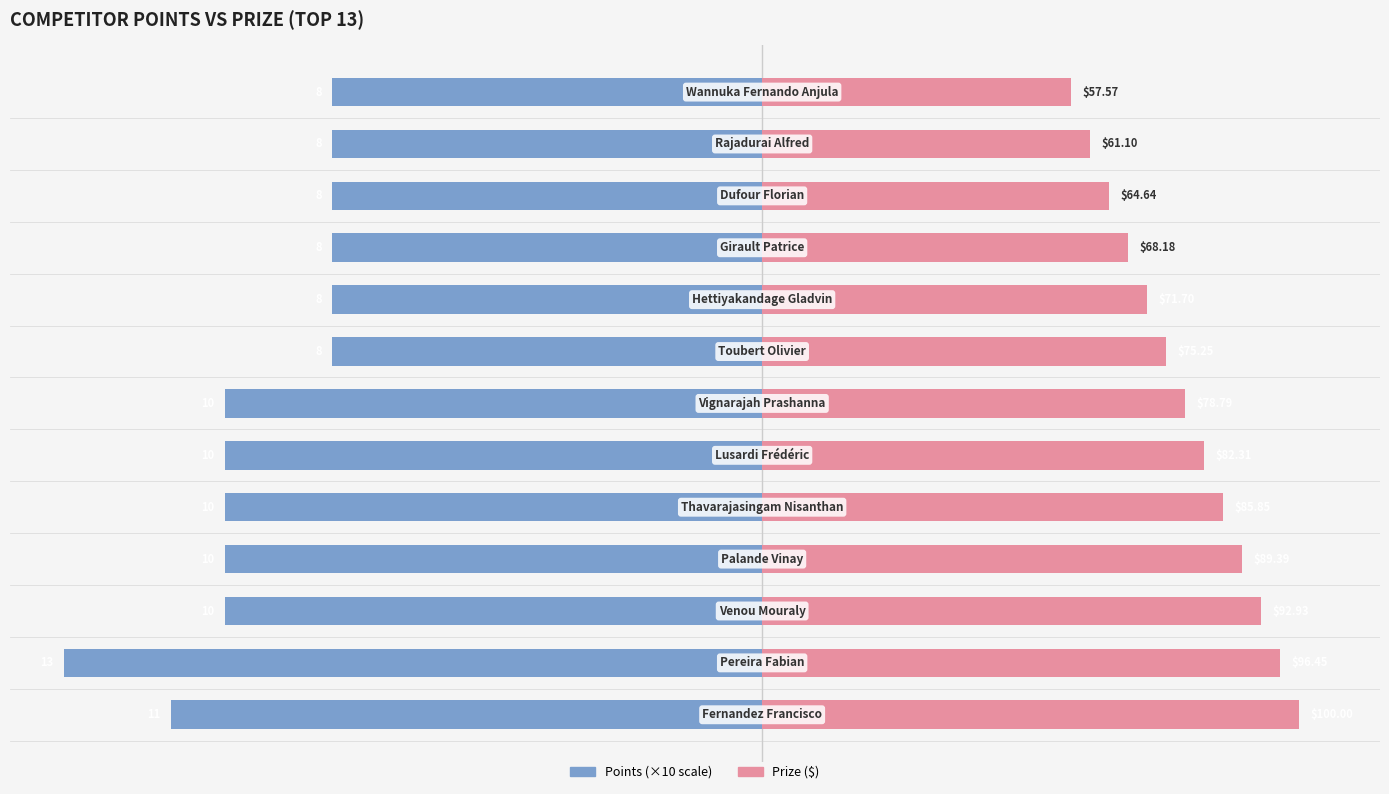

How many distinct data groups are displayed?

2